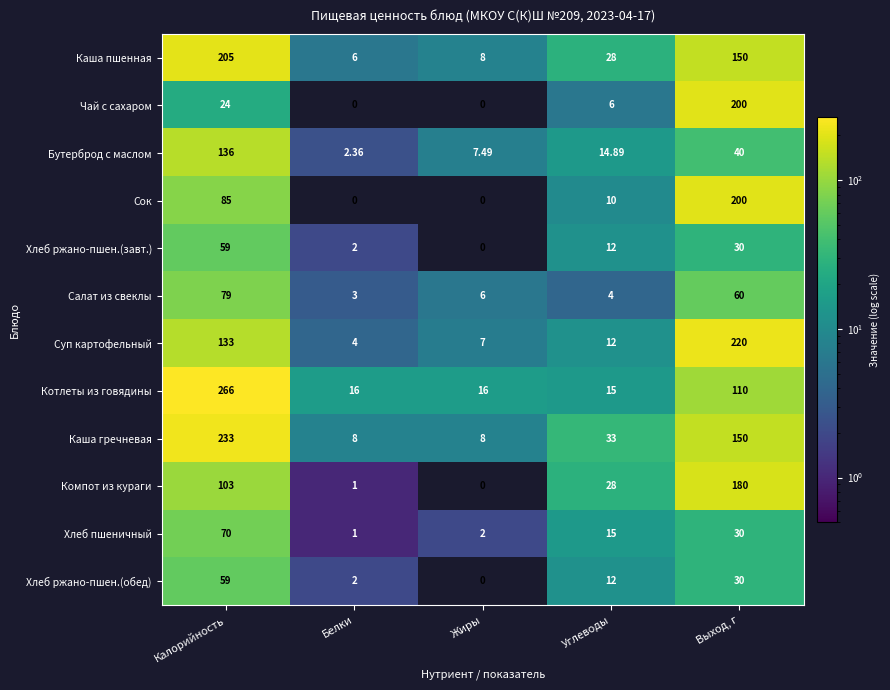

At which label does Каша пшенная reach its peak?

Калорийность